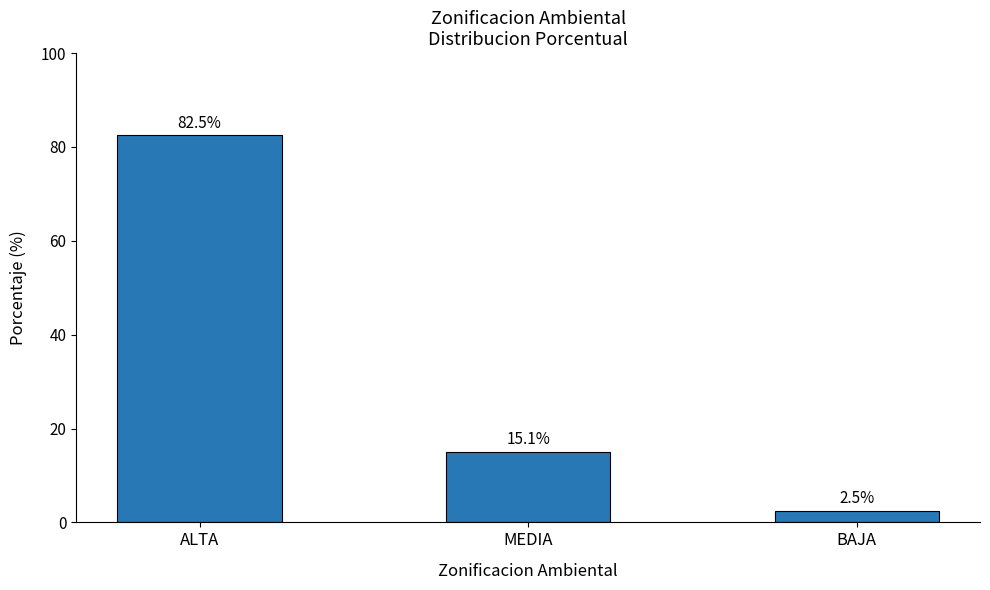

What value does the data have at ALTA?

82.5